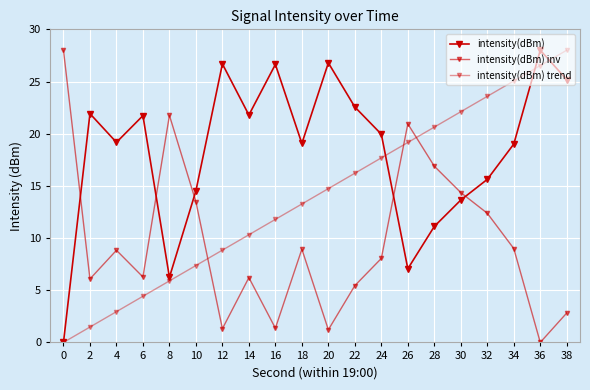

How many lines are shown in the chart?

3